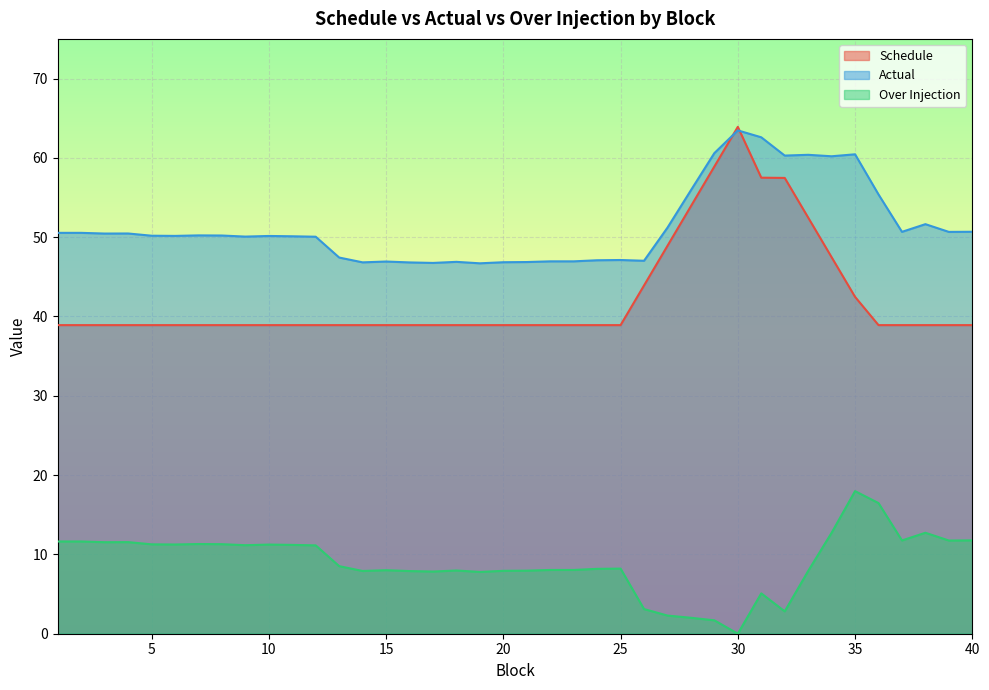

Reading right to left, list all the values displayed in this chart.

Schedule: 38.9	38.9	38.9	38.9	38.9	42.5	47.5	52.5	57.5	57.5	63.9	58.9	53.9	48.9	43.9	38.9	38.9	38.9	38.9	38.9	38.9	38.9	38.9	38.9	38.9	38.9	38.9	38.9	38.9	38.9	38.9	38.9	38.9	38.9	38.9	38.9	38.9	38.9	38.9	38.9
Actual: 50.7	50.7	51.6	50.7	55.4	60.4	60.2	60.4	60.3	62.6	63.5	60.6	55.9	51.2	47.0	47.1	47.1	47.0	47.0	46.9	46.8	46.7	46.9	46.8	46.8	46.9	46.8	47.4	50.1	50.1	50.2	50.1	50.2	50.2	50.2	50.2	50.5	50.5	50.5	50.5
Over Injection: 11.8	11.8	12.7	11.8	16.5	18.0	12.7	7.9	2.8	5.1	0.0	1.7	2.0	2.3	3.1	8.2	8.2	8.0	8.0	8.0	7.9	7.8	8.0	7.8	7.9	8.0	7.9	8.5	11.1	11.2	11.2	11.2	11.3	11.3	11.2	11.3	11.6	11.5	11.6	11.6